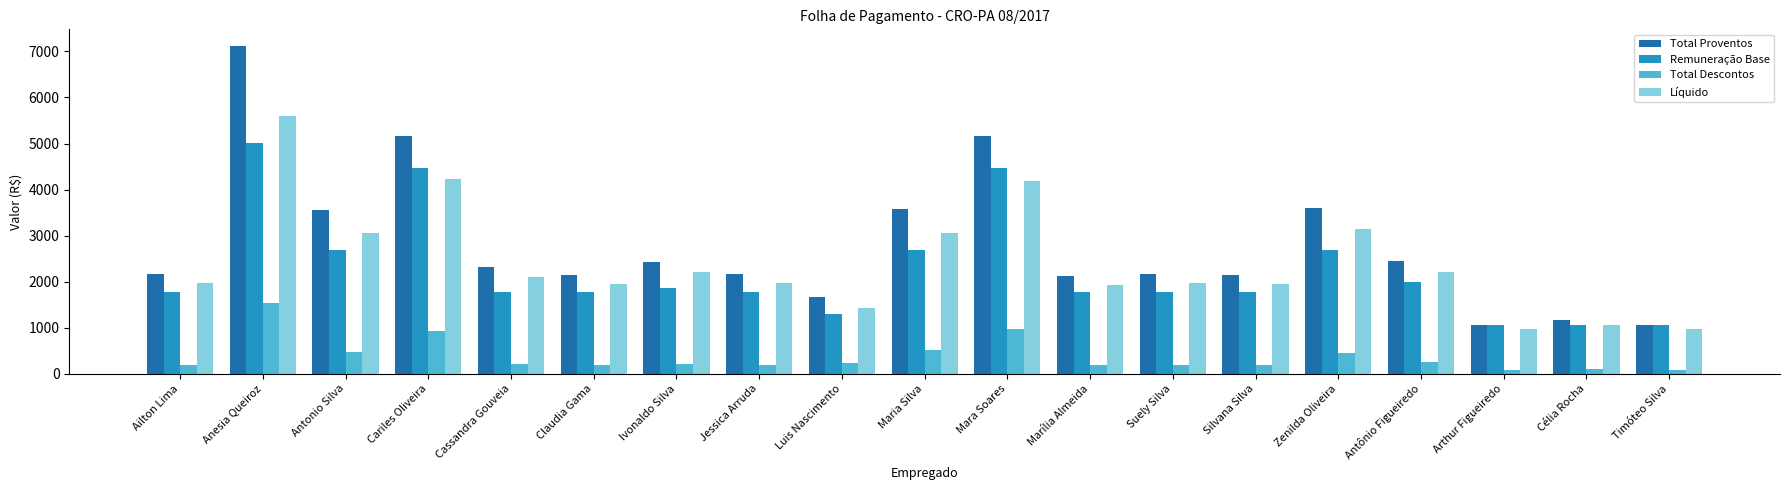

Which series has the largest total across all categories?

Total Proventos